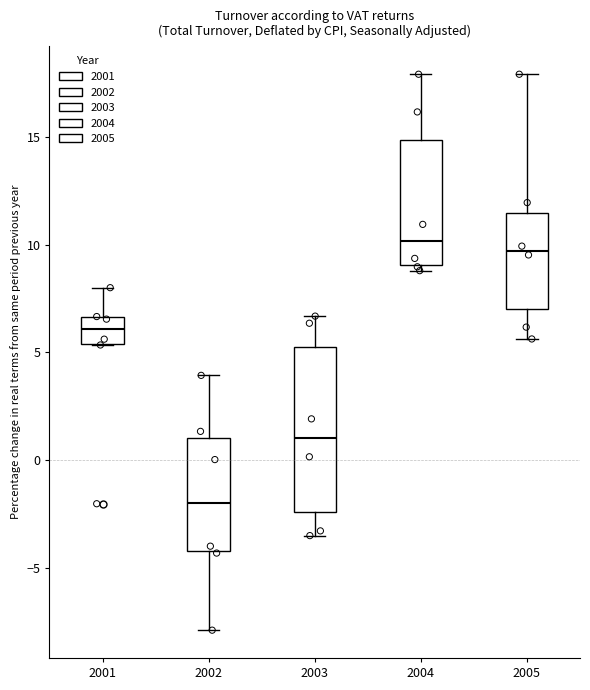

Reading left to right, read every box against the y-axis: the position of its median line, the range the box covers, and the ends of its whiskers. The values are not printed on the chart, so give them approximately, as read against the axis.

2001: median 6.0, box 5.5 to 6.5, whiskers 5.5 to 8.0
2002: median -2.0, box -4.0 to 1.0, whiskers -8.0 to 4.0
2003: median 1.0, box -2.5 to 5.0, whiskers -3.5 to 6.5
2004: median 10.0, box 9.0 to 15.0, whiskers 9.0 (just below the box's lower edge) to 18.0
2005: median 9.5, box 7.0 to 11.5, whiskers 5.5 to 18.0